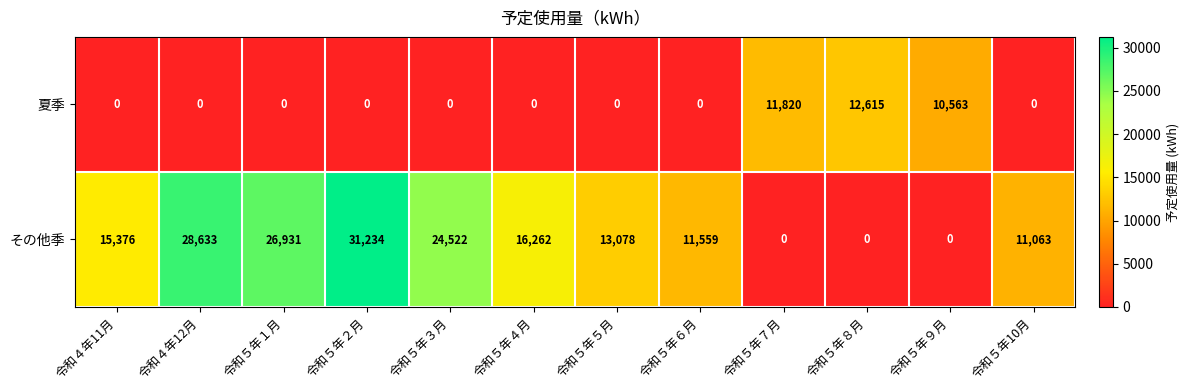

Reading right to left, what are all the values shown in this chart?

夏季: 令和５年10月=0	令和５年９月=10563	令和５年８月=12615	令和５年７月=11820	令和５年６月=0	令和５年５月=0	令和５年４月=0	令和５年３月=0	令和５年２月=0	令和５年１月=0	令和４年12月=0	令和４年11月=0
その他季: 令和５年10月=11063	令和５年９月=0	令和５年８月=0	令和５年７月=0	令和５年６月=11559	令和５年５月=13078	令和５年４月=16262	令和５年３月=24522	令和５年２月=31234	令和５年１月=26931	令和４年12月=28633	令和４年11月=15376